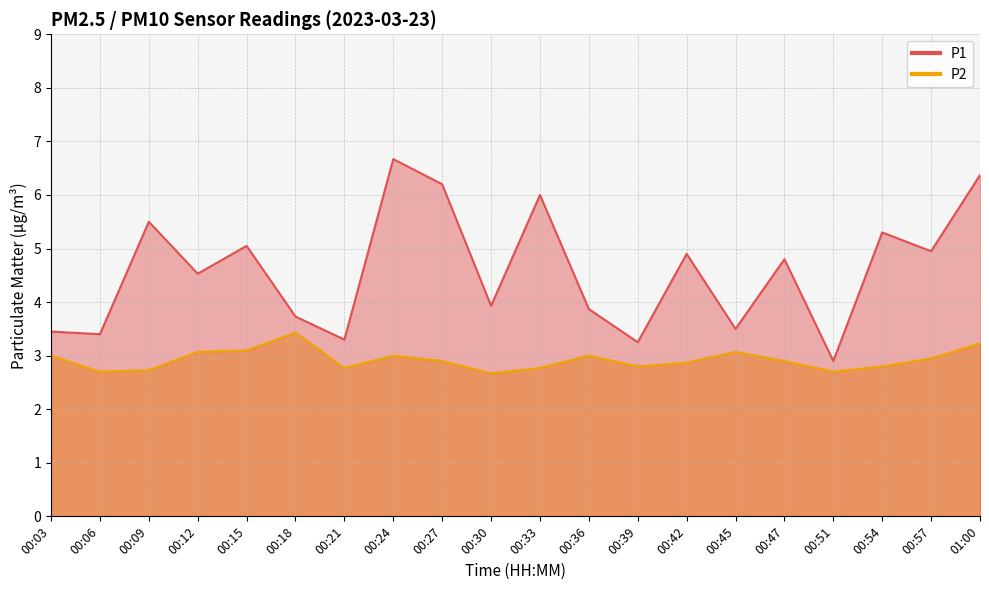

What is the sum of the P1 values at 00:57 and 00:42?

9.9